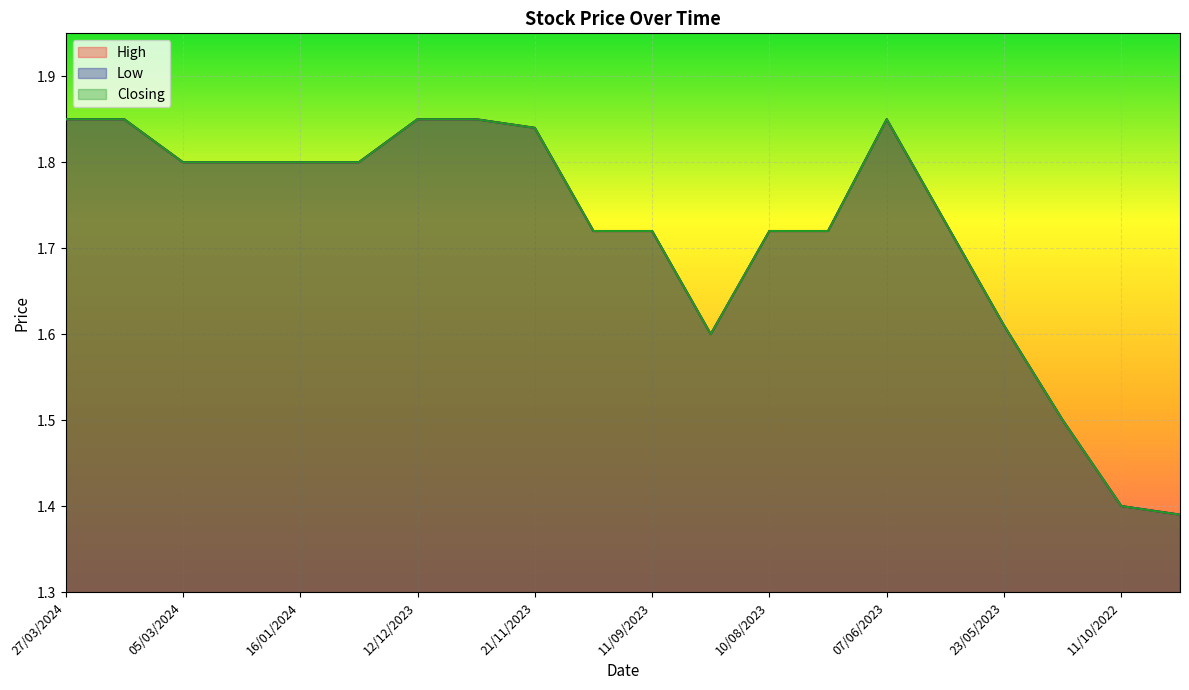

What are all the series names shown in the legend?

High, Low, Closing